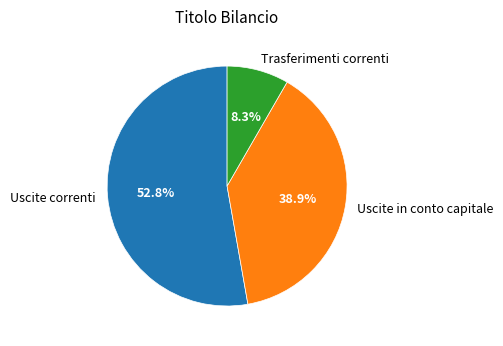

What is the total percentage of Uscite correnti and Uscite in conto capitale?

91.7%